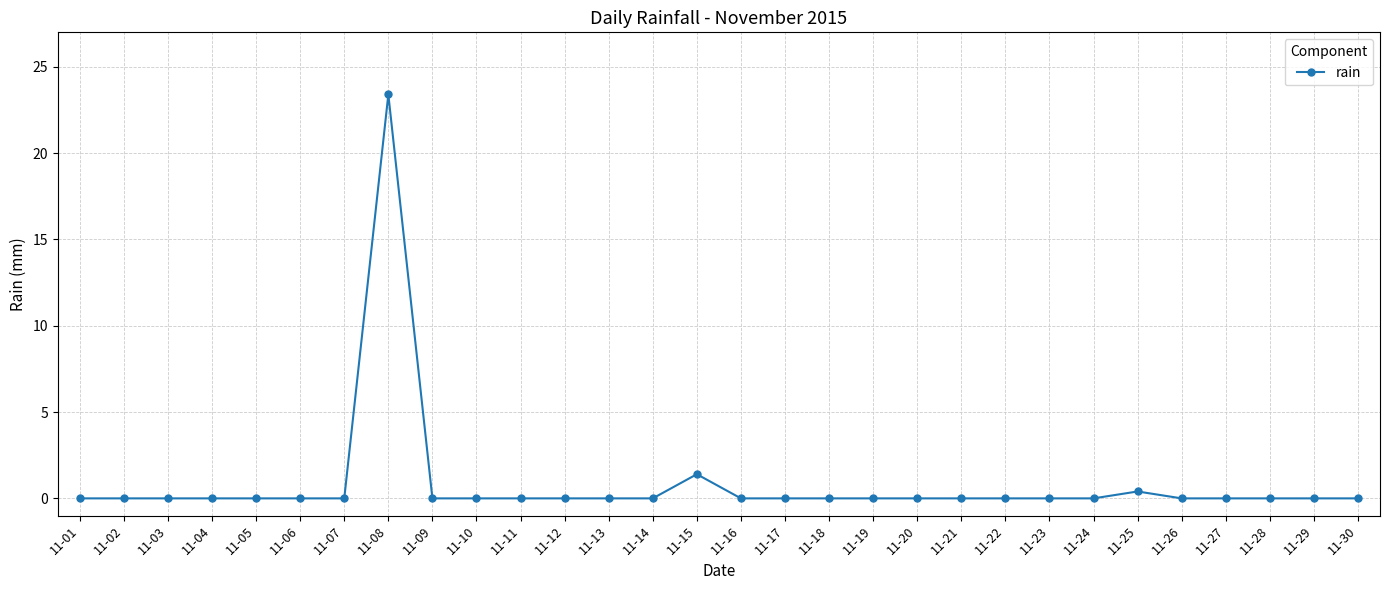

Count the number of categories in the chart.

30